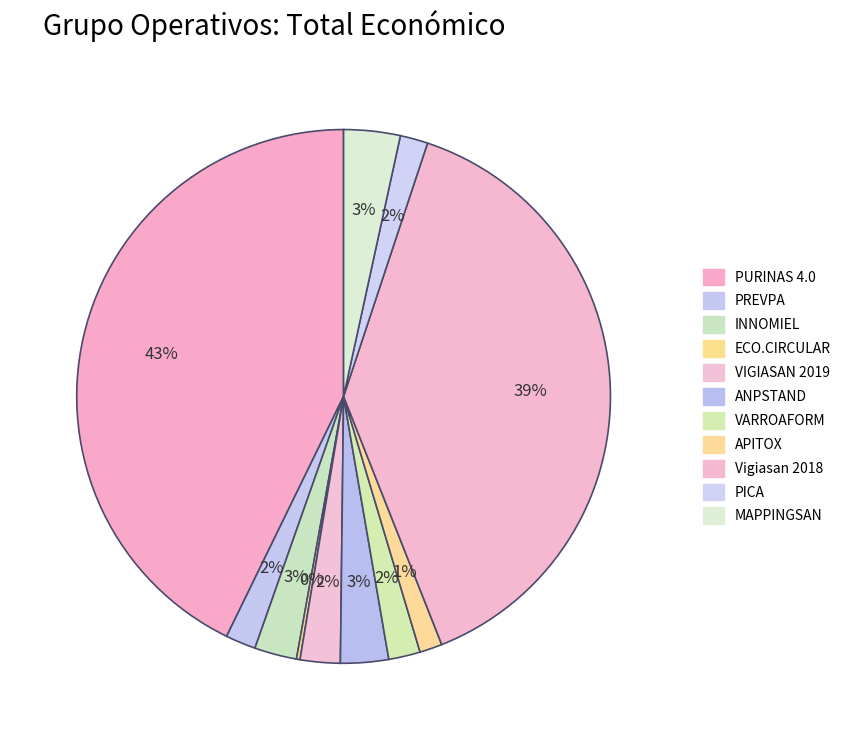

To the nearest percent, what percentage of the pie is Vigiasan 2018?

39%